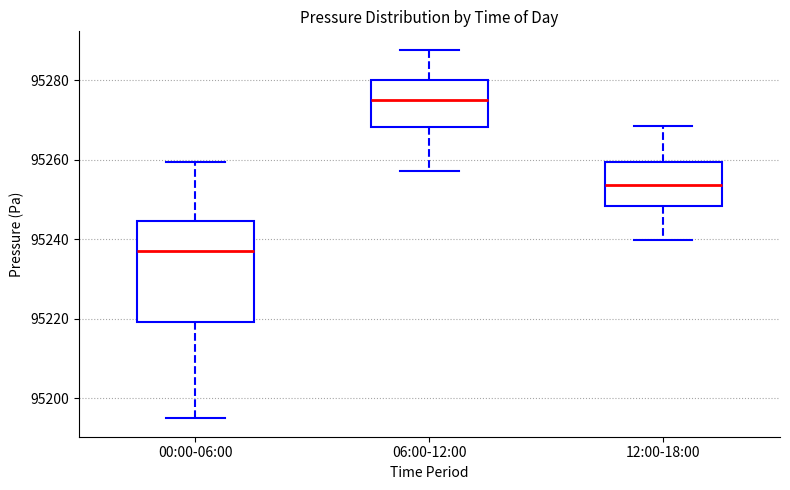

Reading left to right, read every box against the y-axis: the position of its median line, the range the box covers, and the ends of its whiskers. The values are not printed on the chart, so give them approximately, as read against the axis.

00:00-06:00: median 95238, box 95220 to 95244, whiskers 95194 to 95260
06:00-12:00: median 95276, box 95268 to 95280, whiskers 95258 to 95288
12:00-18:00: median 95254, box 95248 to 95260, whiskers 95240 to 95268